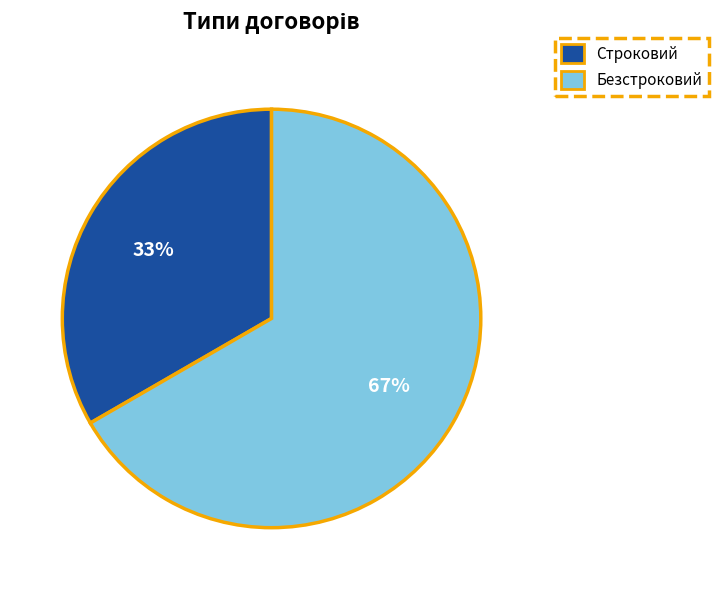

What is the ratio of the value at Строковий to the value at Безстроковий?

0.5